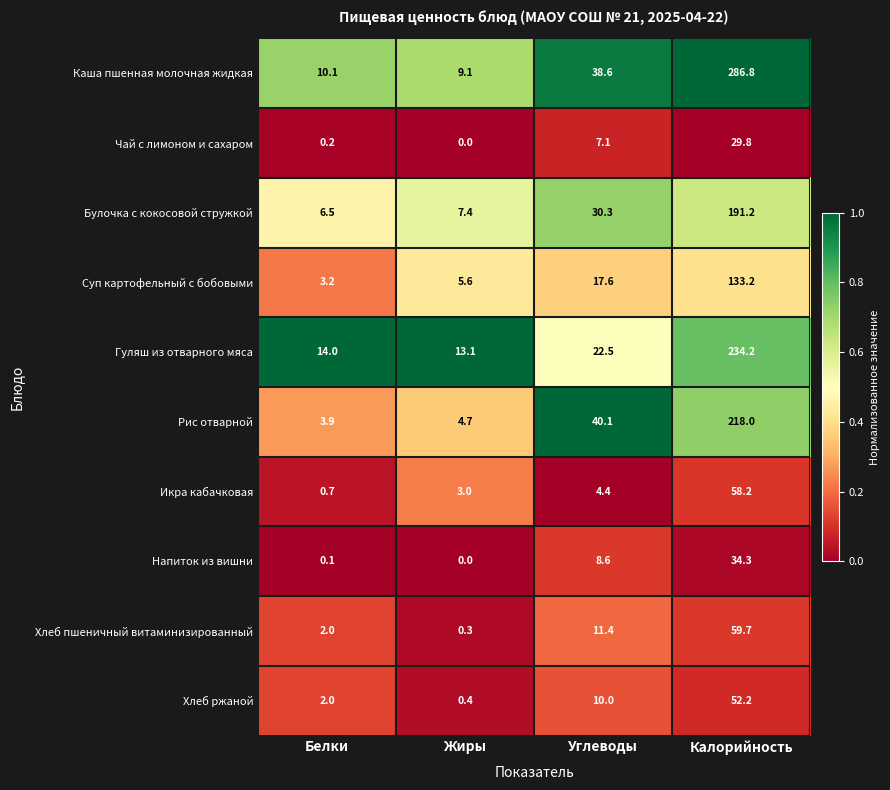

What is the difference between the Хлеб ржаной values at Белки and Углеводы?

8.0